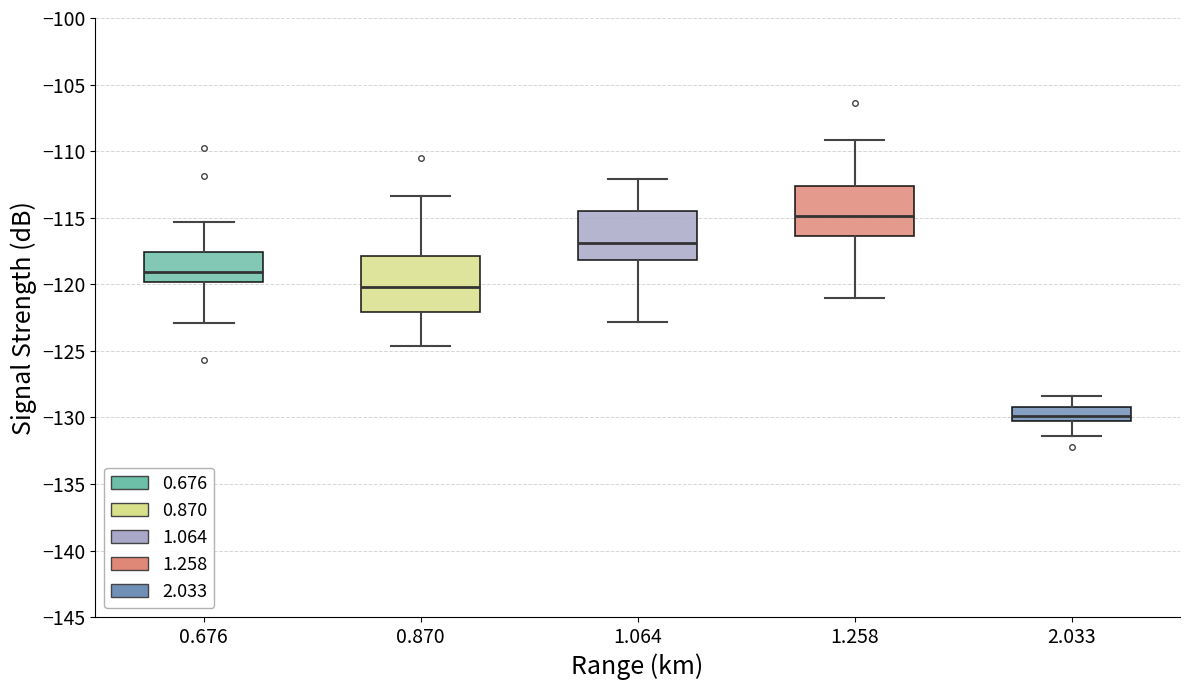

Reading left to right, read every box against the y-axis: the position of its median line, the range the box covers, and the ends of its whiskers. The values are not printed on the chart, so give them approximately, as read against the axis.

0.676: median -119.0, box -120.0 to -117.5, whiskers -123.0 to -115.5
0.870: median -120.0, box -122.0 to -118.0, whiskers -124.5 to -113.5
1.064: median -117.0, box -118.0 to -114.5, whiskers -123.0 to -112.0
1.258: median -115.0, box -116.5 to -112.5, whiskers -121.0 to -109.0
2.033: median -130.0, box -130.5 to -129.0, whiskers -131.5 to -128.5